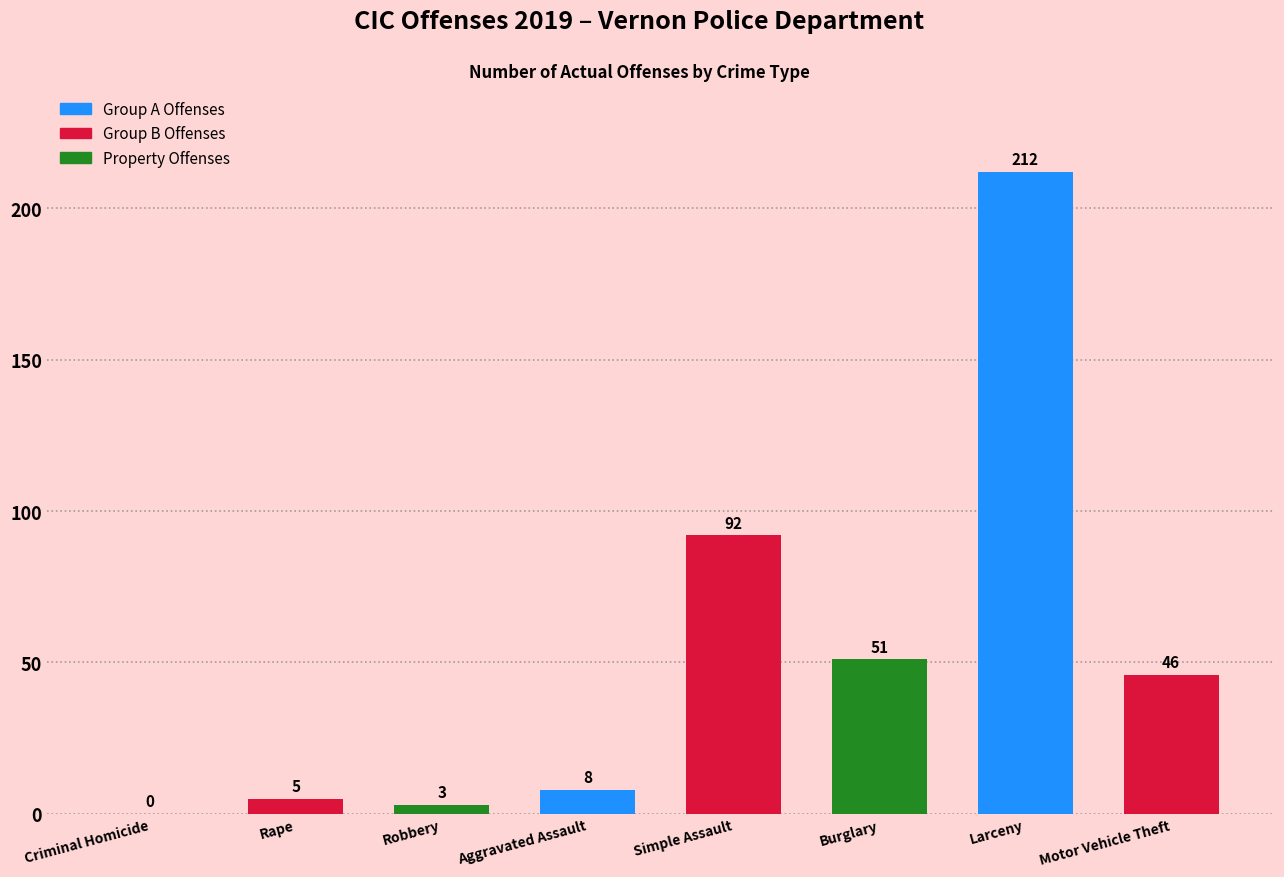

Reading left to right, transcribe all the data shown in this chart.

Criminal Homicide=0	Rape=5	Robbery=3	Aggravated Assault=8	Simple Assault=92	Burglary=51	Larceny=212	Motor Vehicle Theft=46